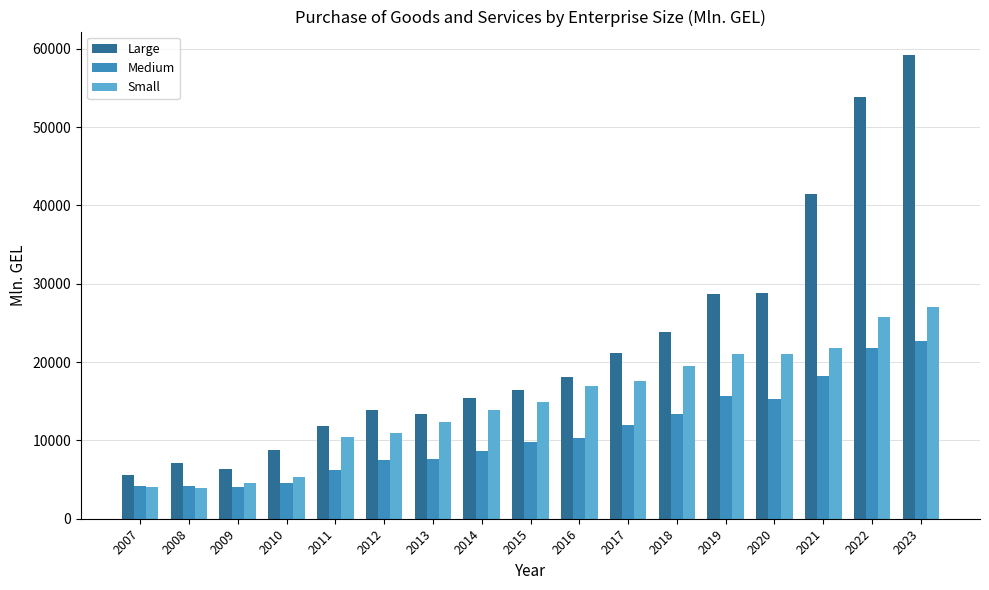

What is the total value across all series at 2020?

65082.3